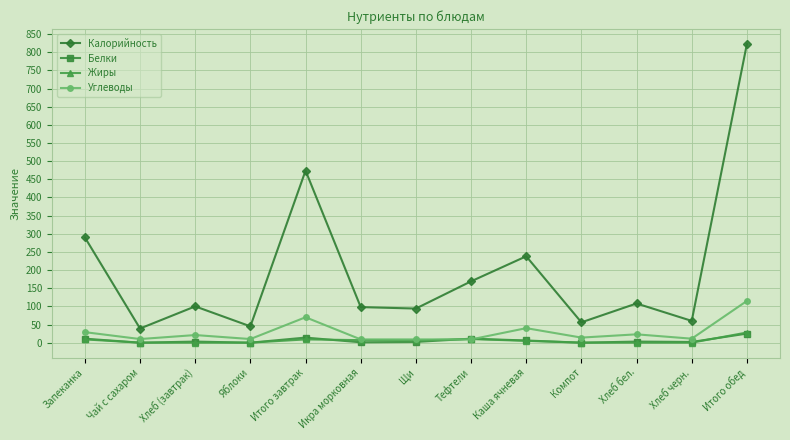

Which series has the widest spread of values?

Калорийность